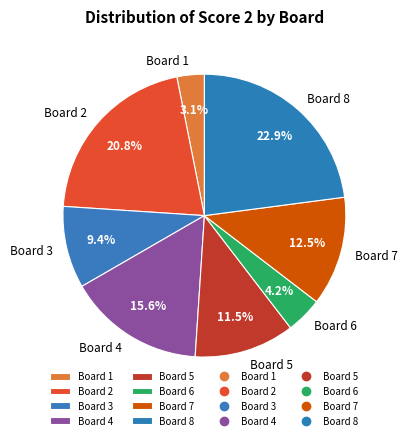

Is the sum of Board 7 and Board 5 greater than half?

No